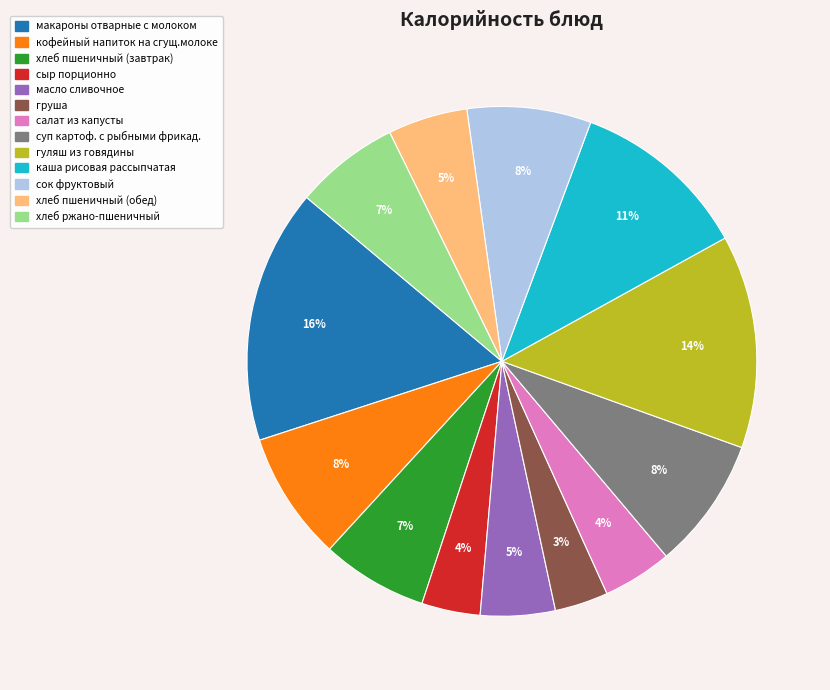

Count the number of slices in the pie.

13